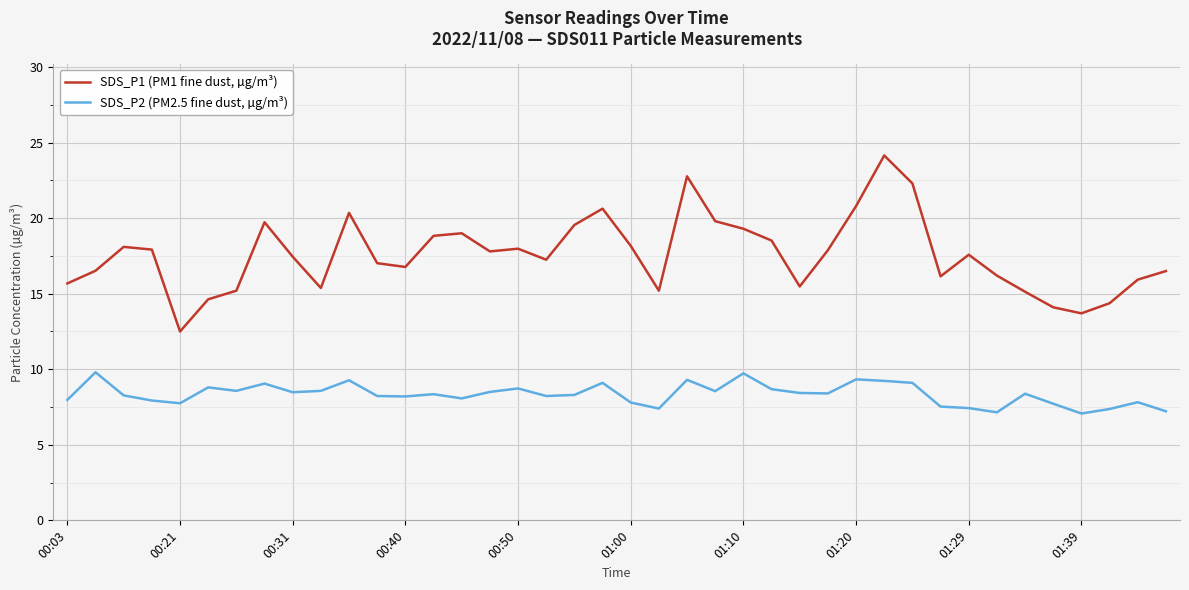

How many distinct data groups are displayed?

2